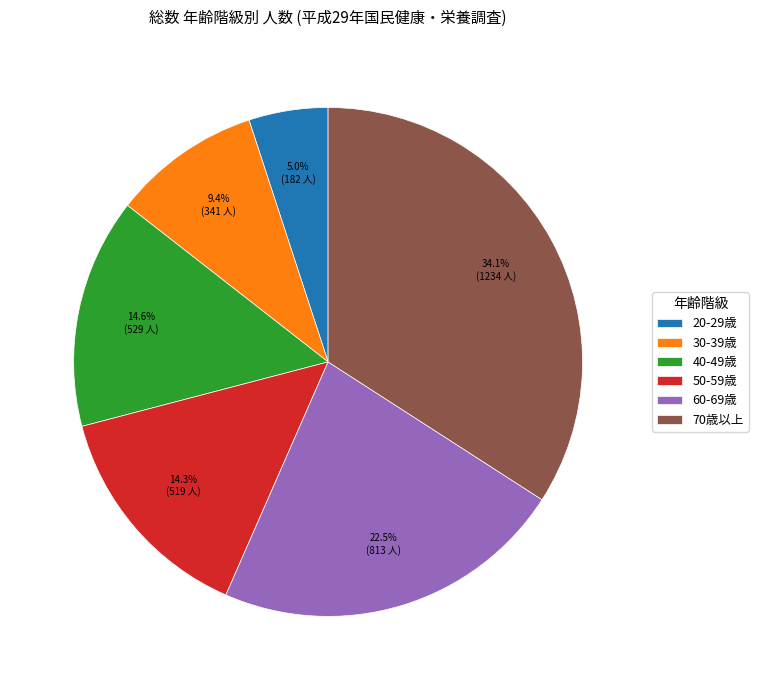

Is the sum of 40-49歳 and 20-29歳 greater than half?

No